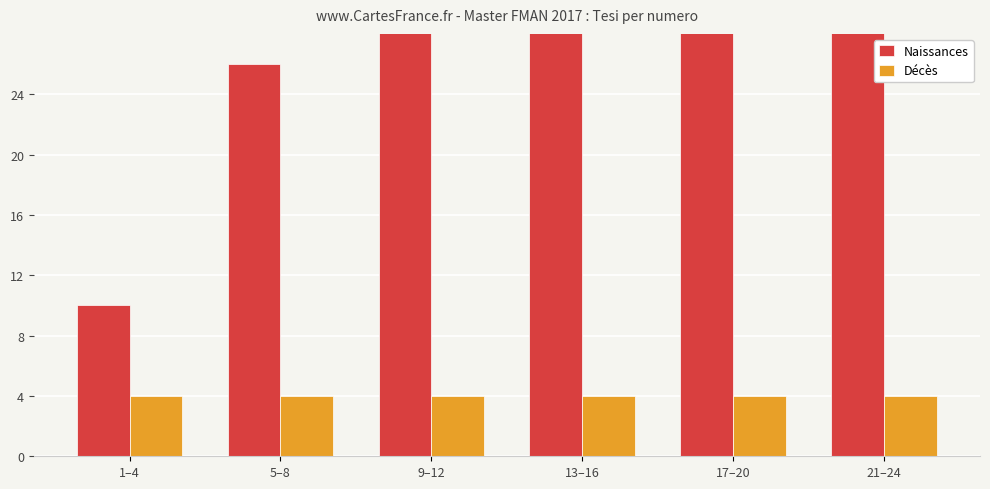

Read the Décès value at 13–16.

4